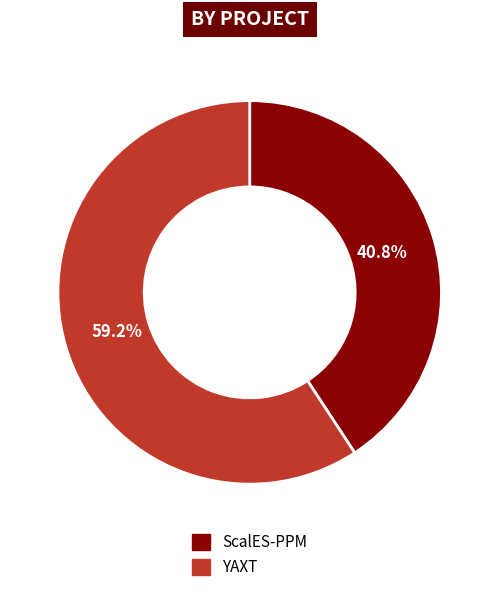

To the nearest percent, what percentage of the pie is ScalES-PPM?

41%